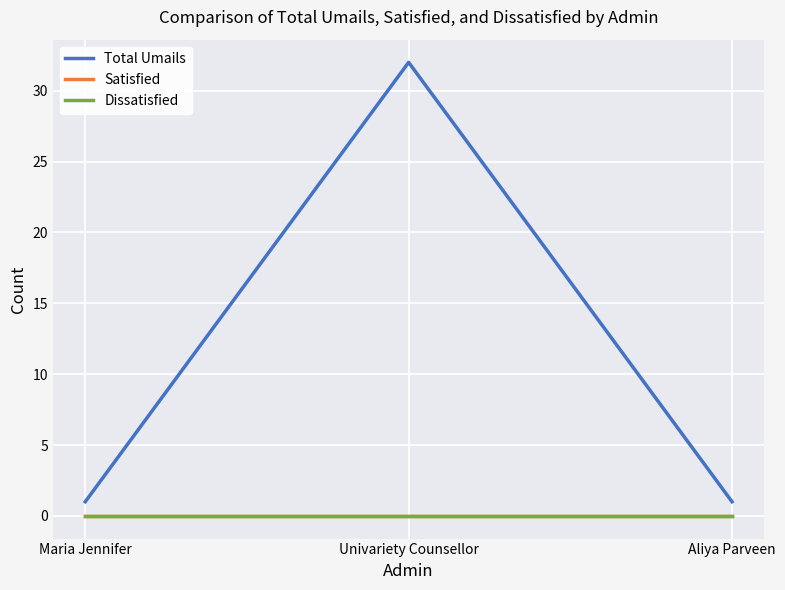

Does the chart display data point markers on the line(s)?

No